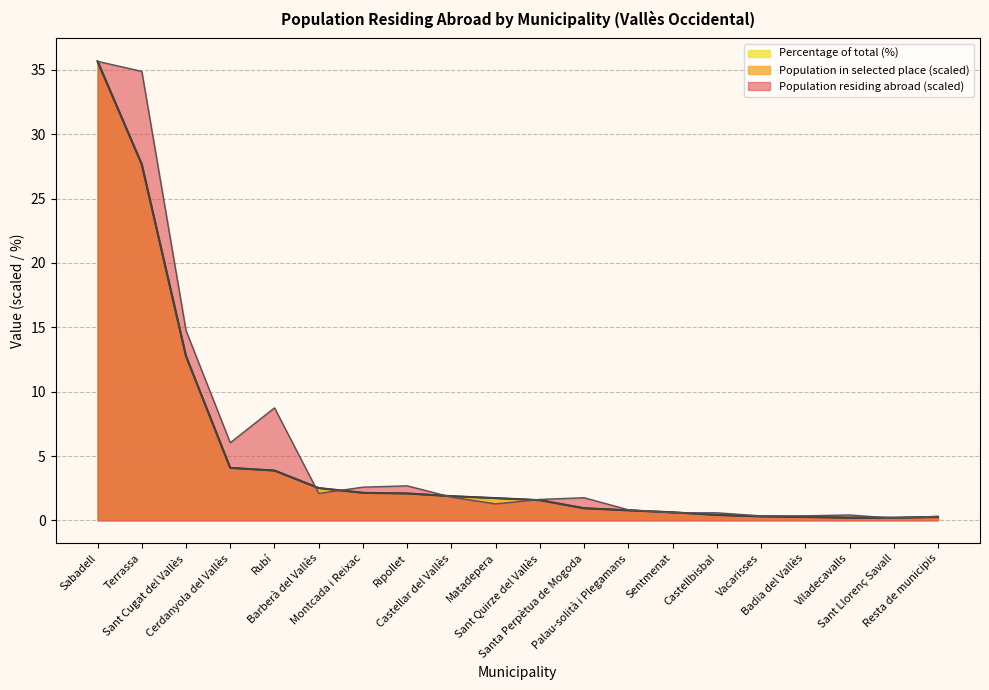

How many distinct data groups are displayed?

3